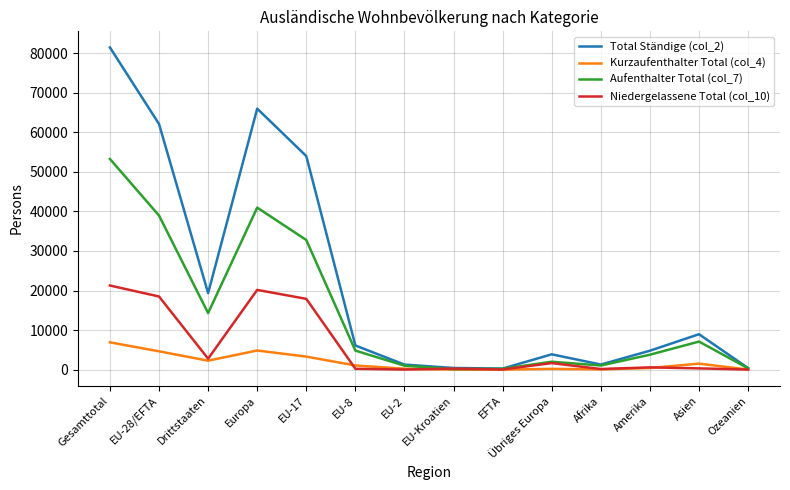

The value of Kurzaufenthalter Total (col_4) at EU-17 is 3307. True or false?

True